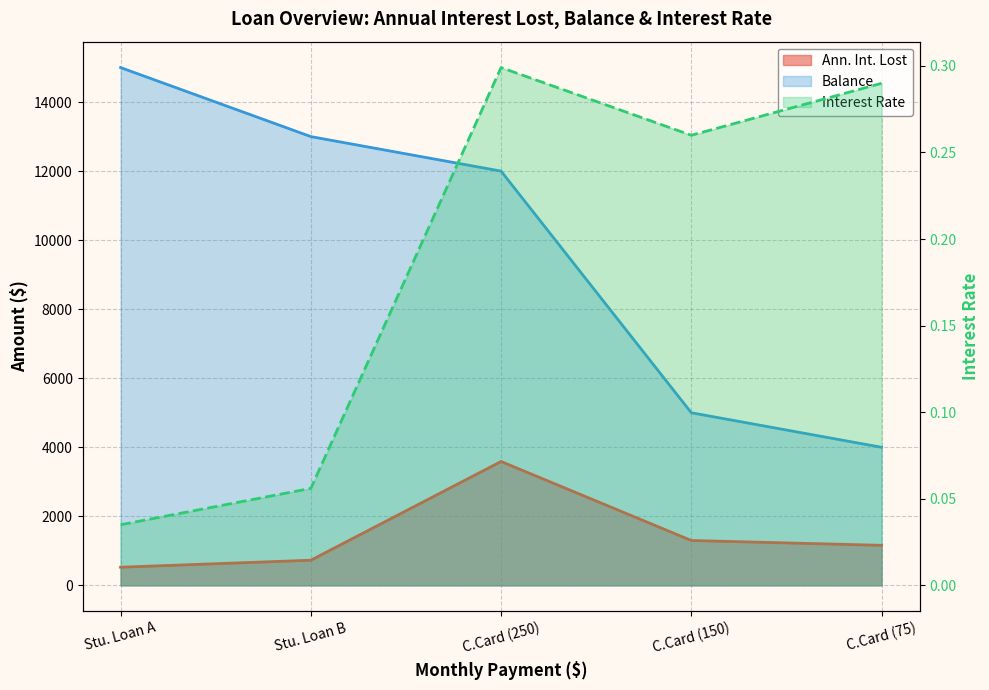

What is the total value across all series at Stu. Loan A?

15525.0